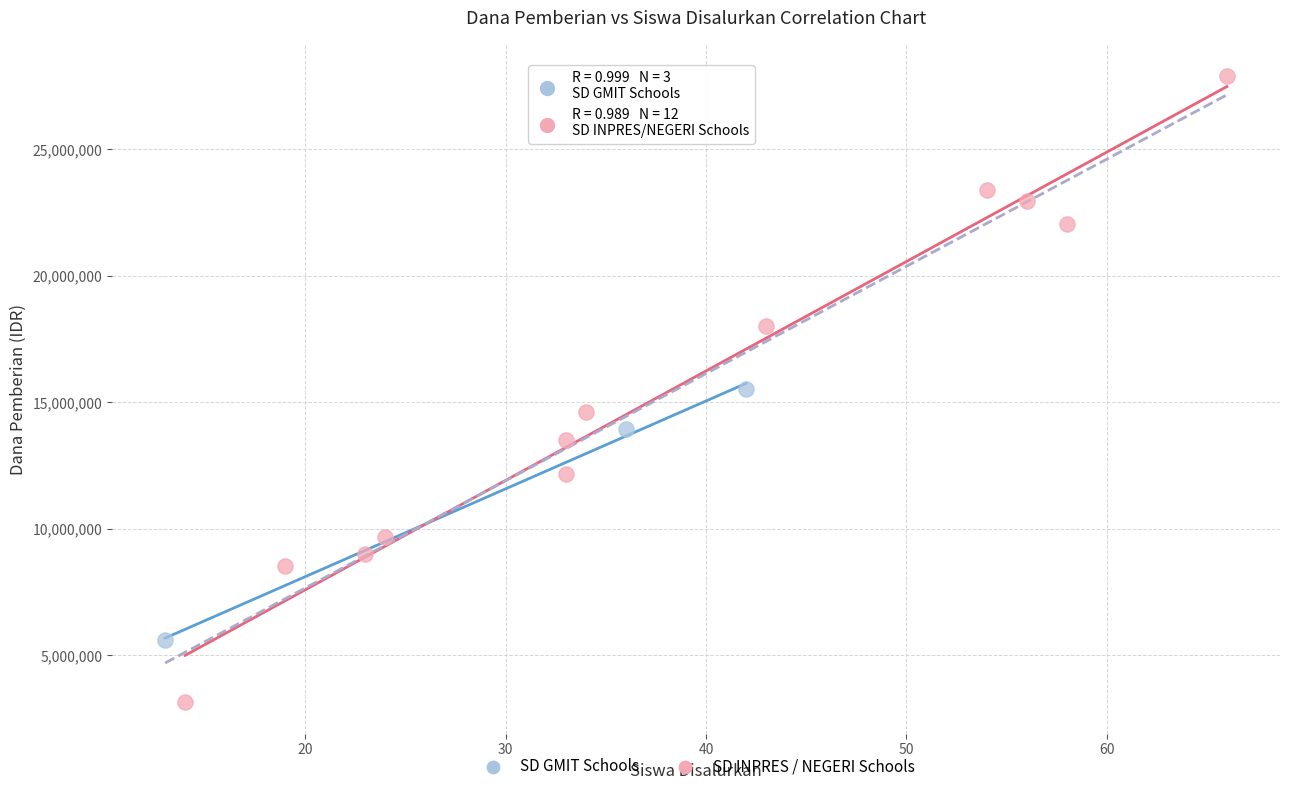

Which series has the largest Y range (max minus min)?

SD INPRES / NEGERI Schools